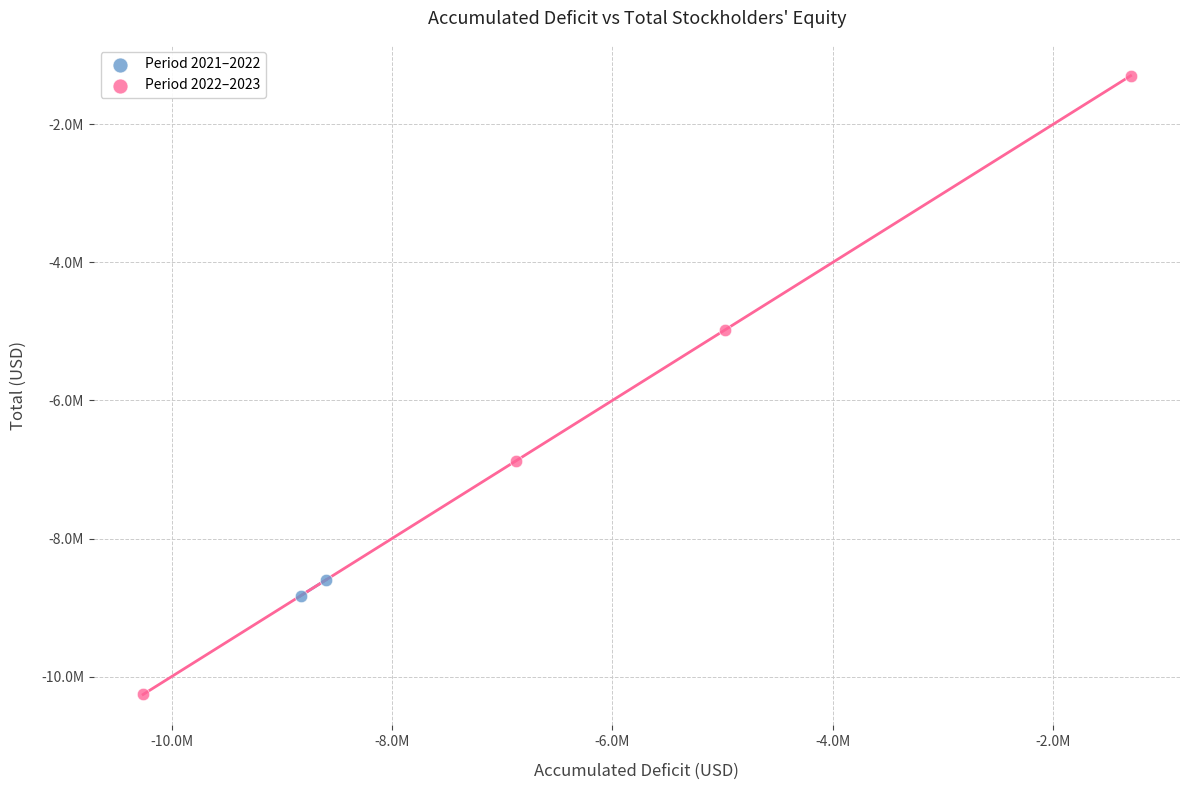

What are all the series names shown in the legend?

Period 2021–2022, Period 2022–2023